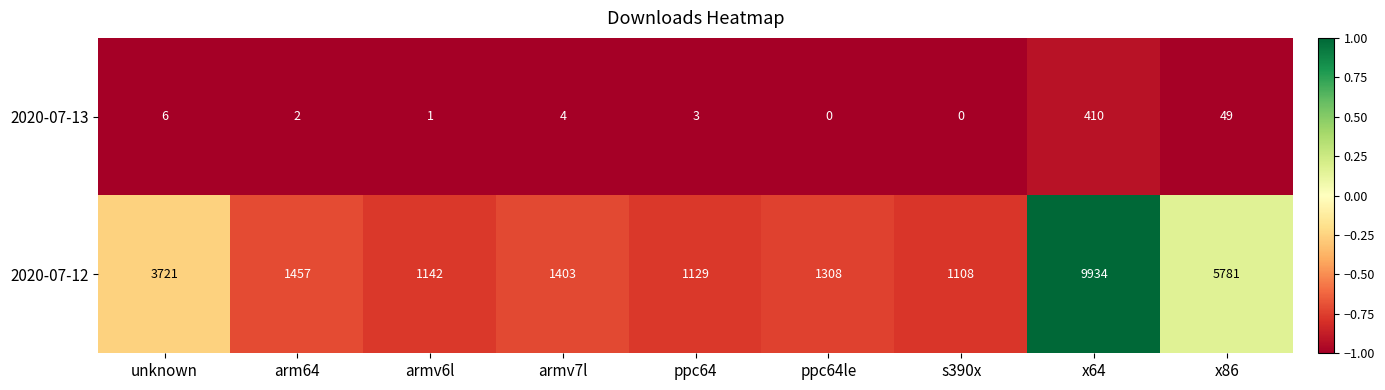

Which category has the highest value in the 2020-07-12 series?

x64